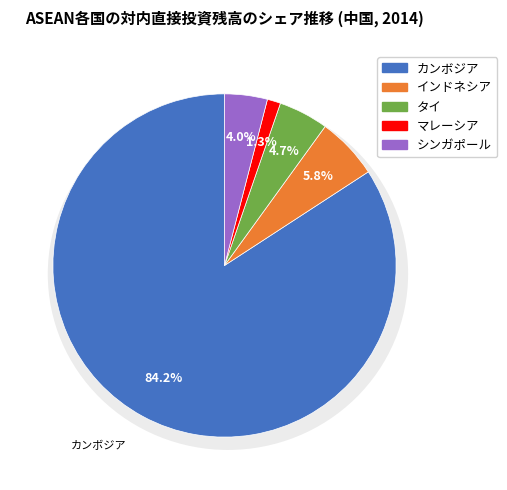

True or false: マレーシア accounts for 11% of the total.

False